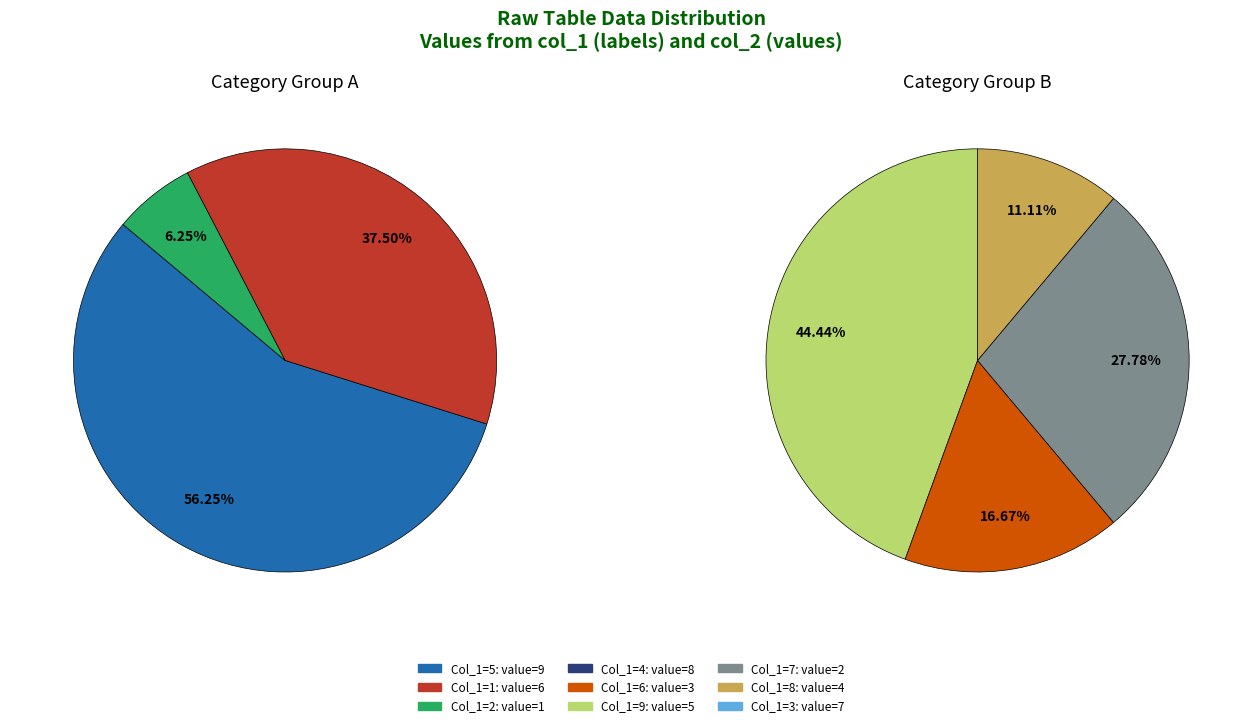

To the nearest percent, what is the difference between the 4 and 2 slice percentages?

16%